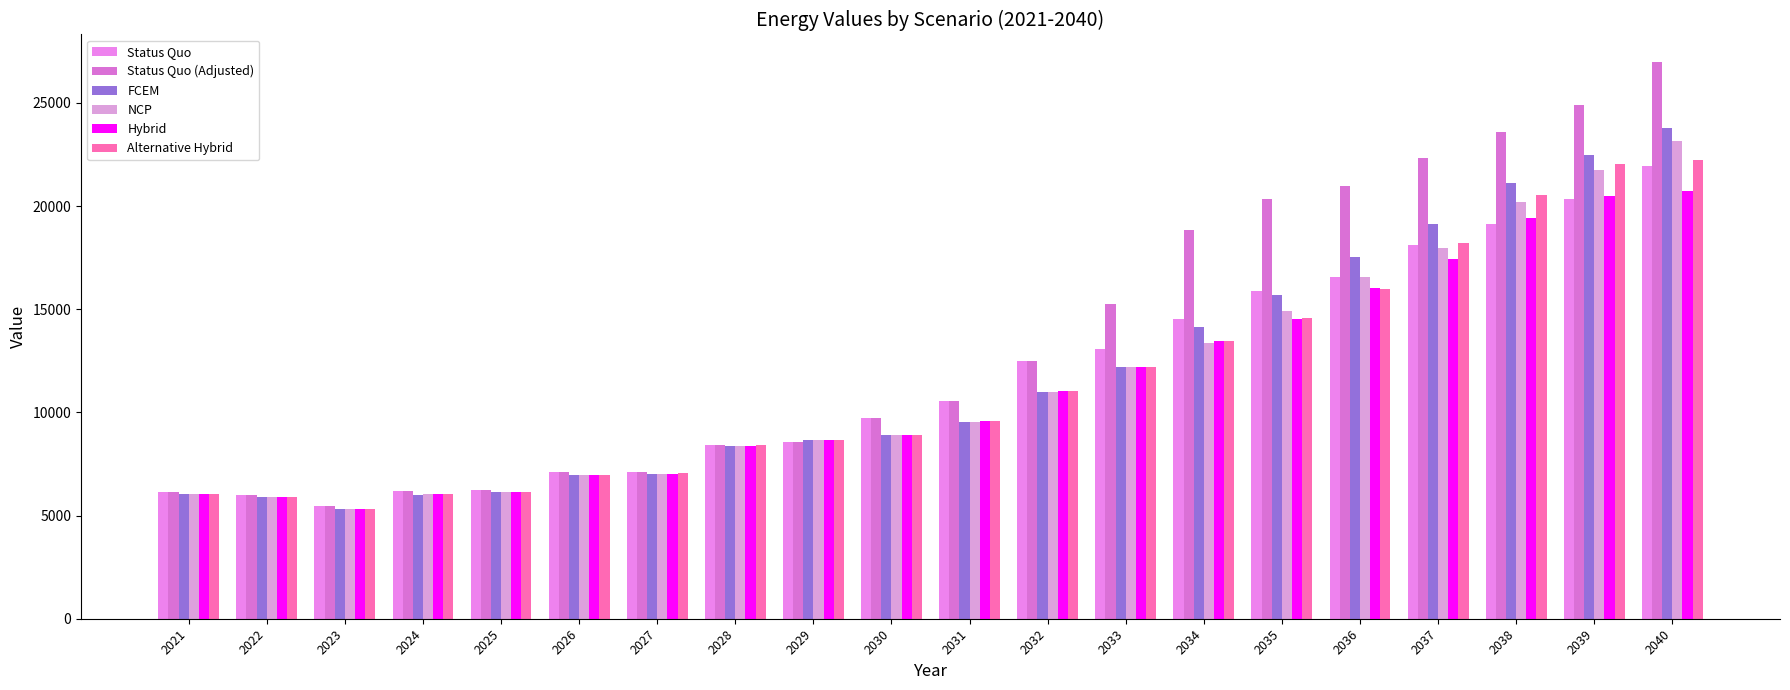

Reading right to left, transcribe all the data shown in this chart.

Status Quo: 2040=21932.8	2039=20327.7	2038=19125.5	2037=18107.8	2036=16567.6	2035=15877.1	2034=14522.9	2033=13095.6	2032=12469.9	2031=10565.0	2030=9734.4	2029=8562.3	2028=8397.0	2027=7135.4	2026=7088.1	2025=6259.2	2024=6177.2	2023=5472.6	2022=6014.0	2021=6143.5
Status Quo (Adjusted): 2040=26970.1	2039=24918.2	2038=23610.7	2037=22330.0	2036=20989.1	2035=20366.1	2034=18832.4	2033=15259.3	2032=12469.9	2031=10565.0	2030=9734.4	2029=8562.3	2028=8397.0	2027=7135.4	2026=7088.1	2025=6259.2	2024=6177.2	2023=5472.6	2022=6014.0	2021=6143.5
FCEM: 2040=23764.5	2039=22492.5	2038=21139.5	2037=19131.9	2036=17555.9	2035=15671.5	2034=14135.4	2033=12186.1	2032=10986.9	2031=9557.1	2030=8921.4	2029=8641.5	2028=8371.5	2027=7039.2	2026=6987.5	2025=6132.1	2024=6019.9	2023=5336.4	2022=5890.8	2021=6026.2
NCP: 2040=23157.7	2039=21763.3	2038=20208.7	2037=17989.8	2036=16542.4	2035=14928.9	2034=13372.5	2033=12190.7	2032=10987.1	2031=9557.3	2030=8921.5	2029=8641.7	2028=8371.7	2027=7039.2	2026=6987.5	2025=6132.1	2024=6027.3	2023=5337.9	2022=5891.0	2021=6026.6
Hybrid: 2040=20742.4	2039=20467.0	2038=19439.2	2037=17456.1	2036=16044.4	2035=14510.9	2034=13456.7	2033=12207.5	2032=11043.9	2031=9602.2	2030=8921.1	2029=8641.3	2028=8371.2	2027=7032.5	2026=6971.9	2025=6132.1	2024=6027.3	2023=5336.4	2022=5890.8	2021=6026.2
Alternative Hybrid: 2040=22222.1	2039=22023.3	2038=20561.5	2037=18195.6	2036=15997.9	2035=14595.2	2034=13449.5	2033=12207.7	2032=11044.0	2031=9602.3	2030=8922.4	2029=8644.1	2028=8426.7	2027=7041.5	2026=6976.9	2025=6132.1	2024=6027.3	2023=5337.0	2022=5891.5	2021=6026.2